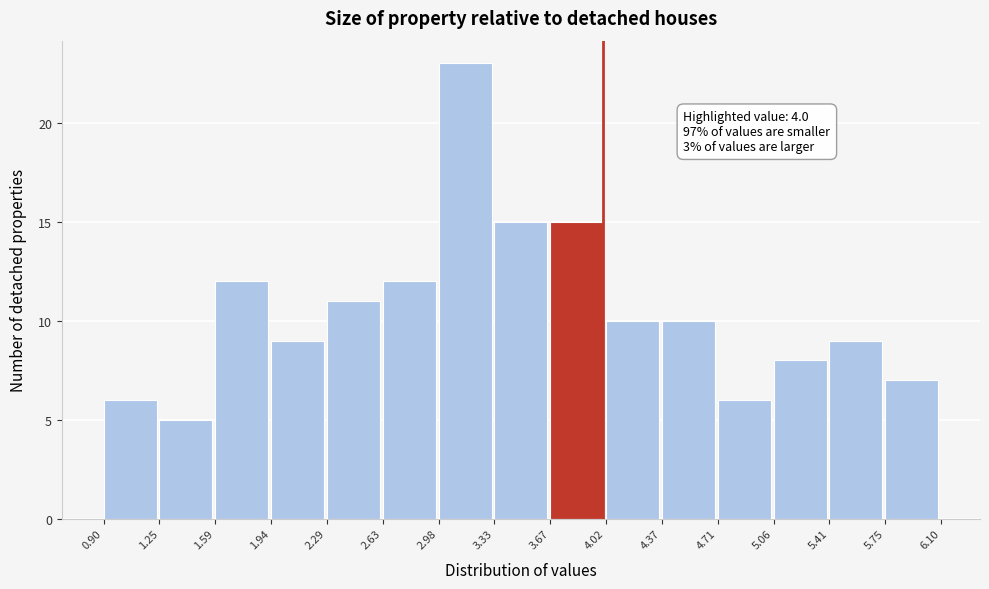

Over which range of the x-axis is the bar tallest?

2.98 to 3.33